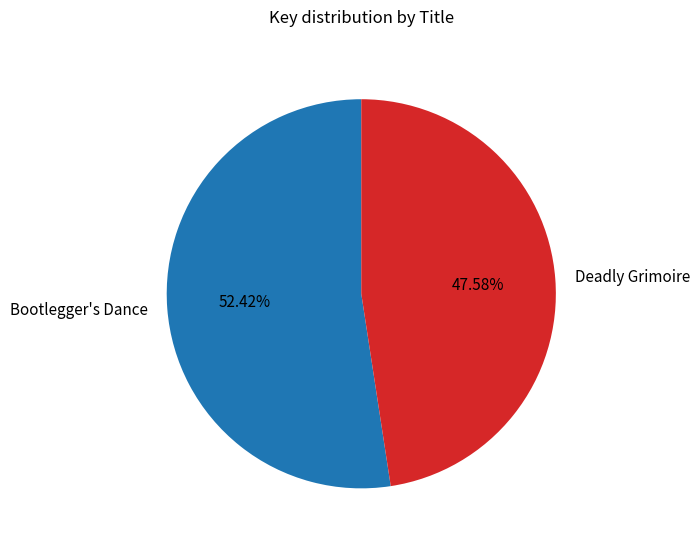

Is there any slice that represents more than half of the pie?

Yes